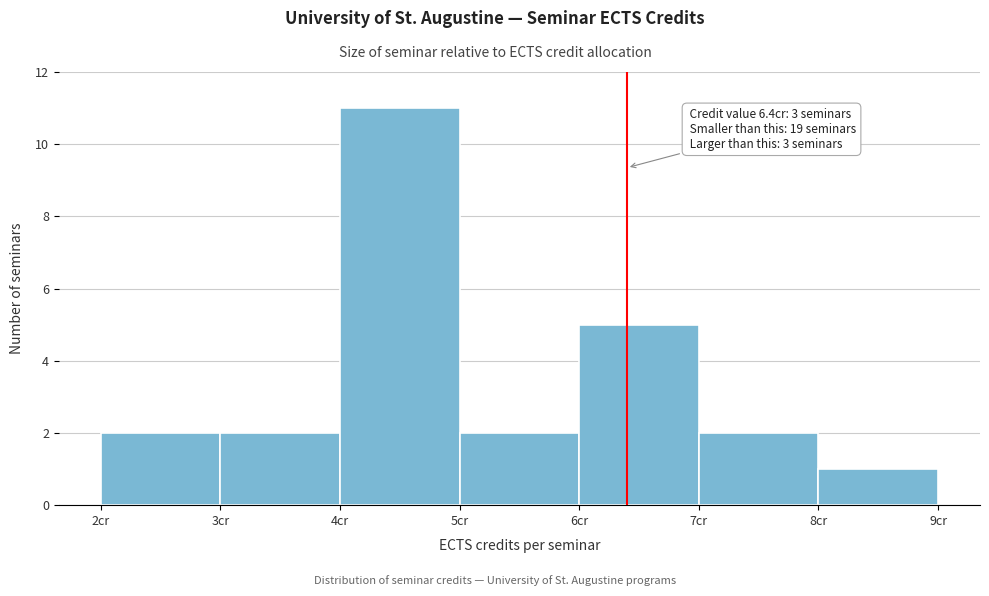

Over which range of the x-axis is the bar tallest?

4 to 5